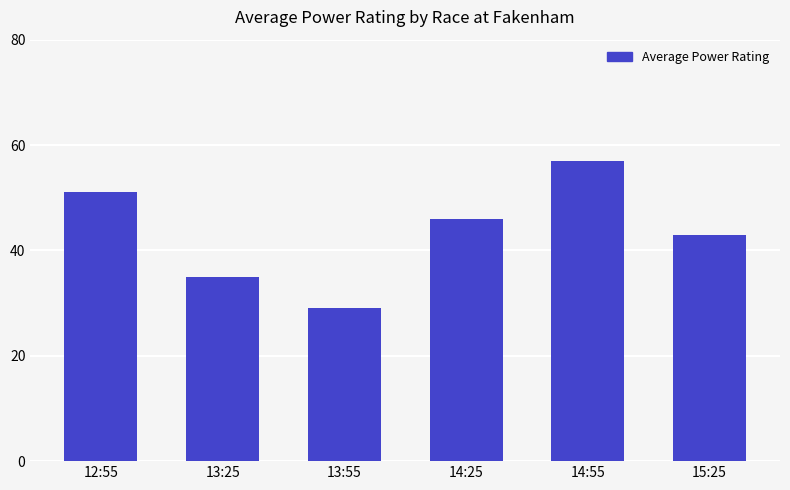

How many distinct data groups are displayed?

1